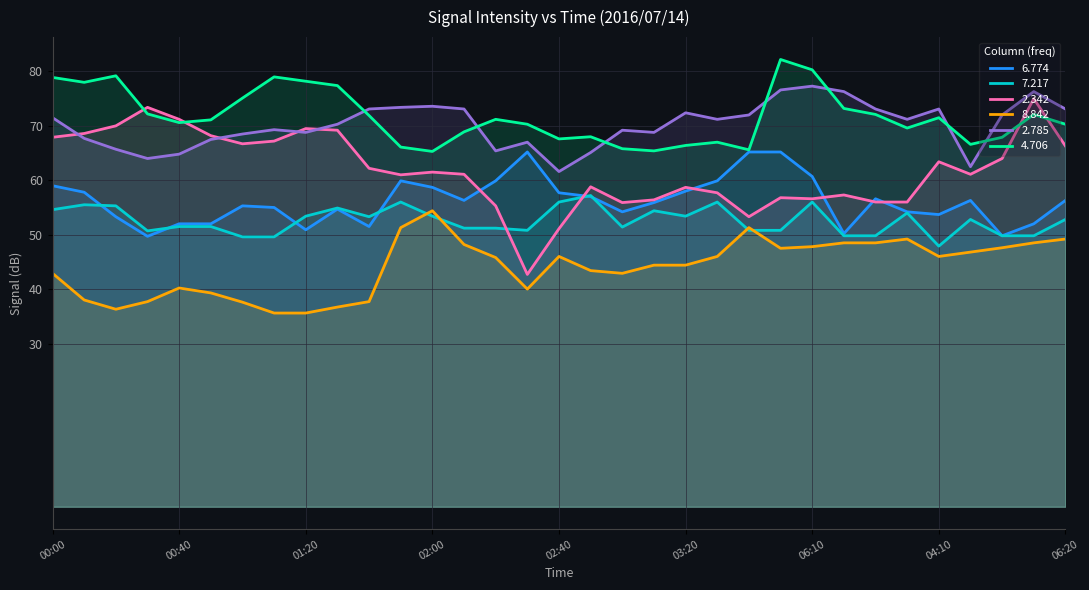

Count the number of categories in the chart.

33